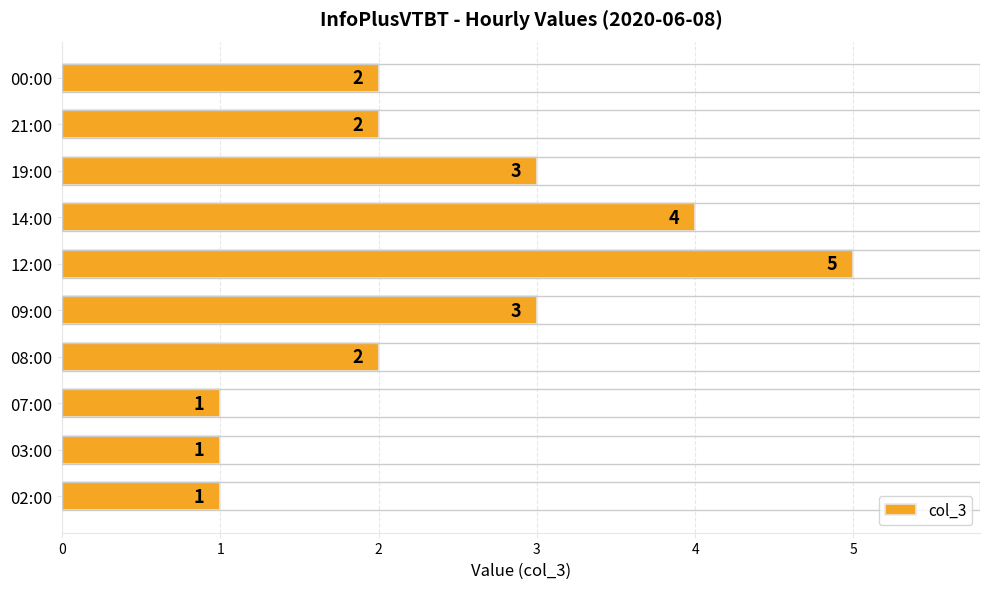

What is the sum of all values?

24